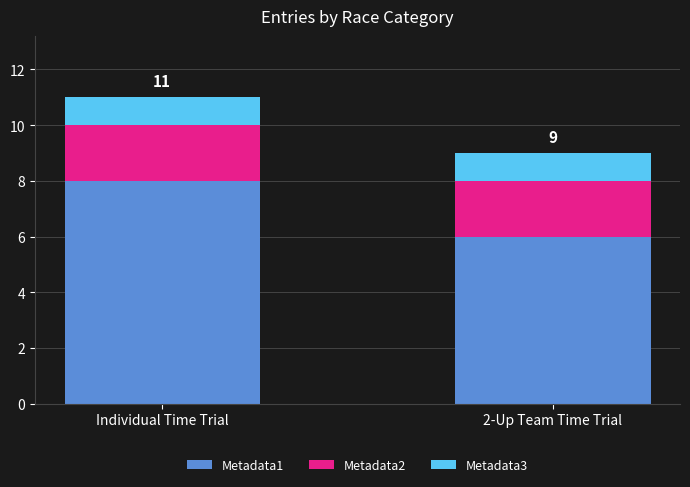

True or false: Metadata1 has a value of 9 at 2-Up Team Time Trial.

False